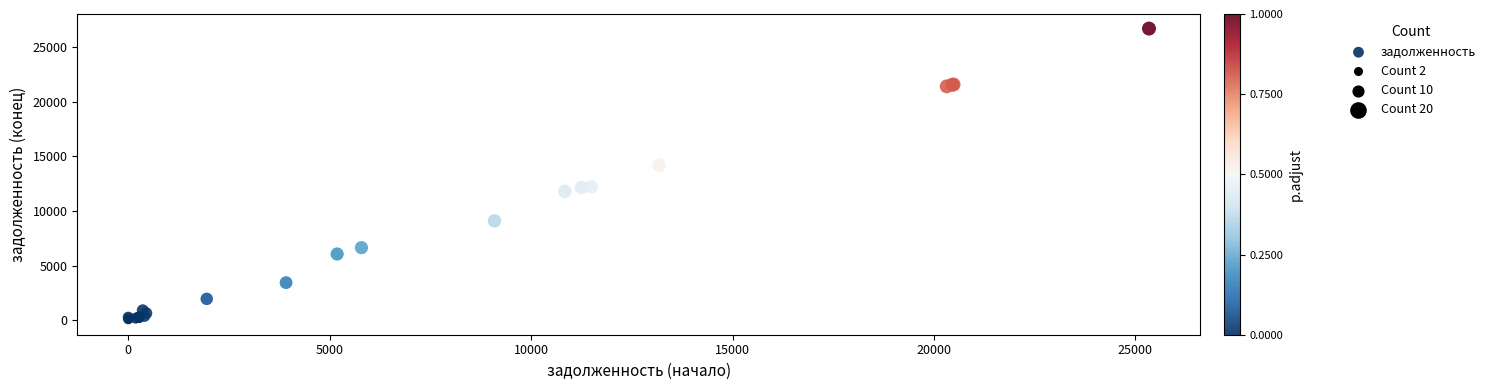

What Y value in the scatter plot is closest to 13341?

14156.2